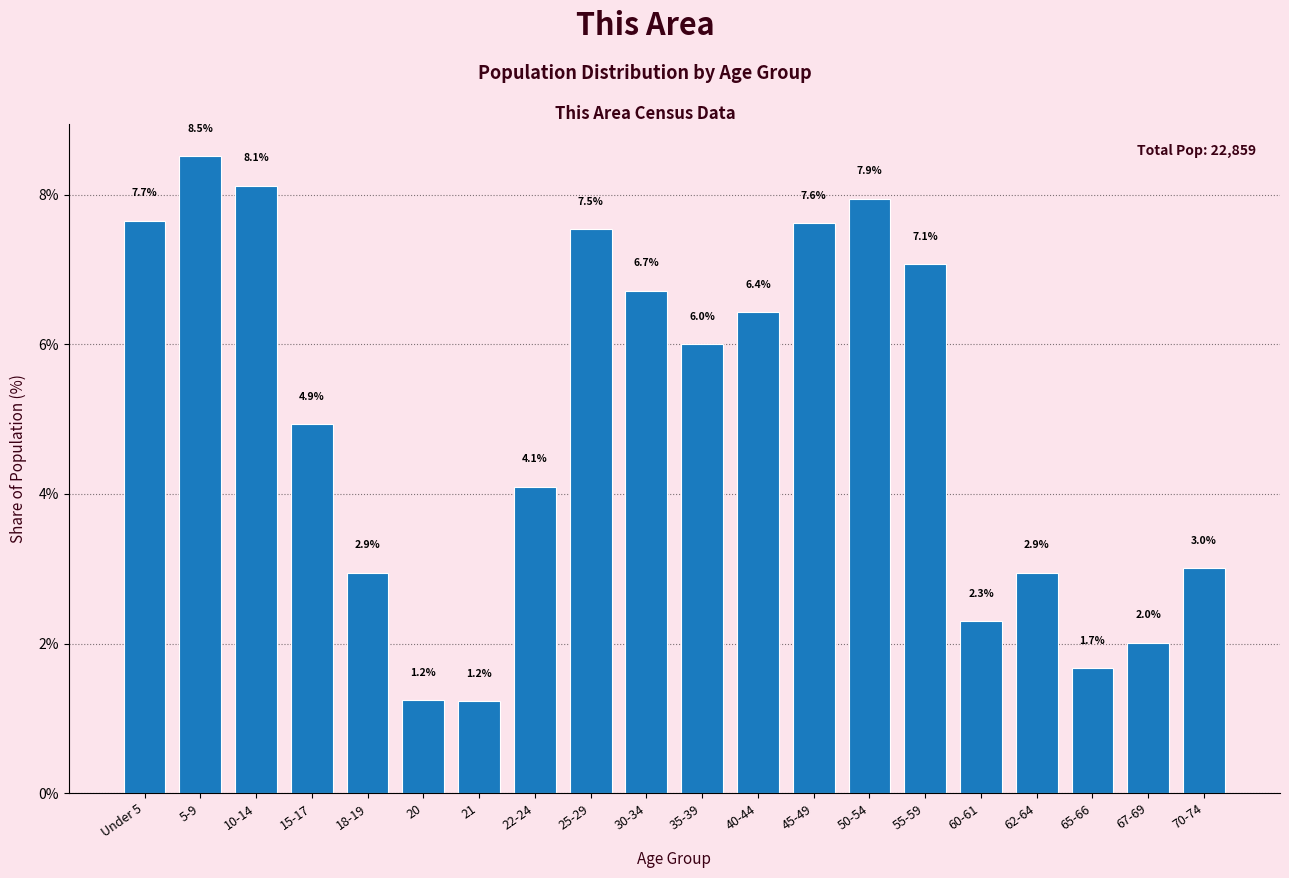

Reading left to right, what are all the values shown in this chart?

7.7	8.5	8.1	4.9	2.9	1.2	1.2	4.1	7.5	6.7	6.0	6.4	7.6	7.9	7.1	2.3	2.9	1.7	2.0	3.0